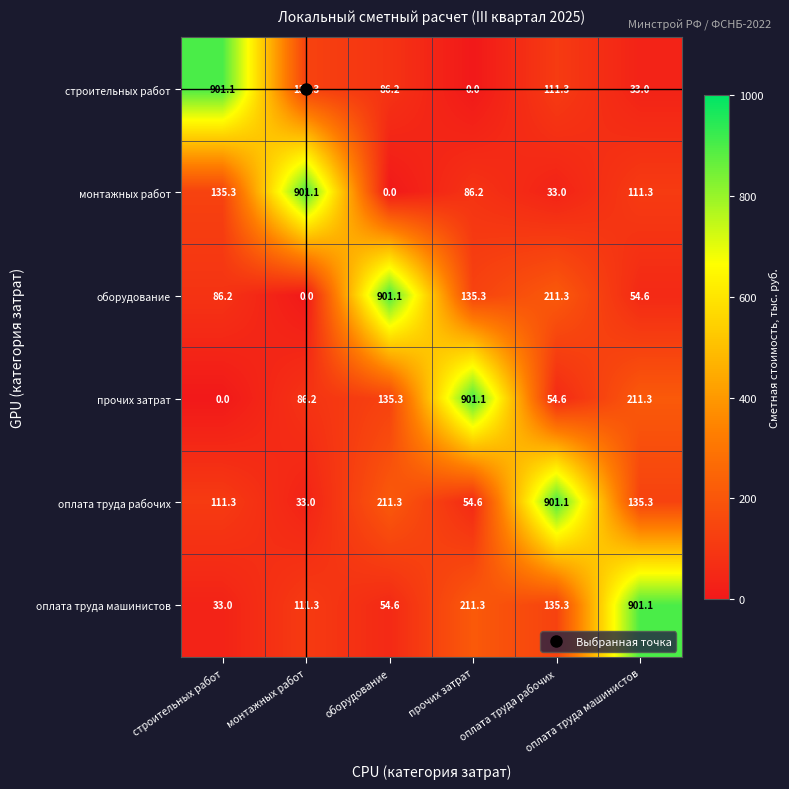

At how many categories does at least one series exceed 665?

6